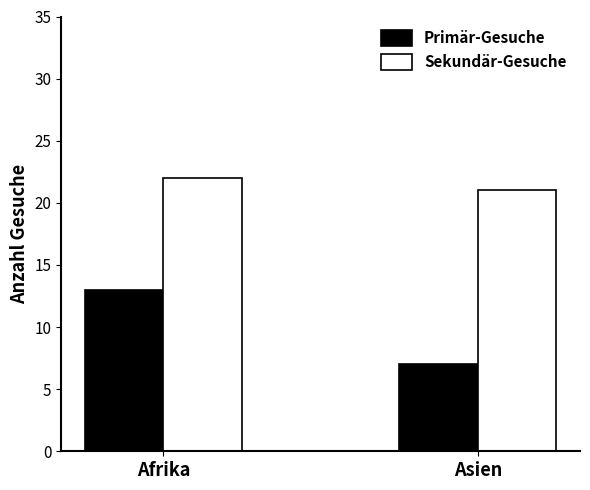

What is the value of the Sekundär-Gesuche bar at the 1st from the left?

22